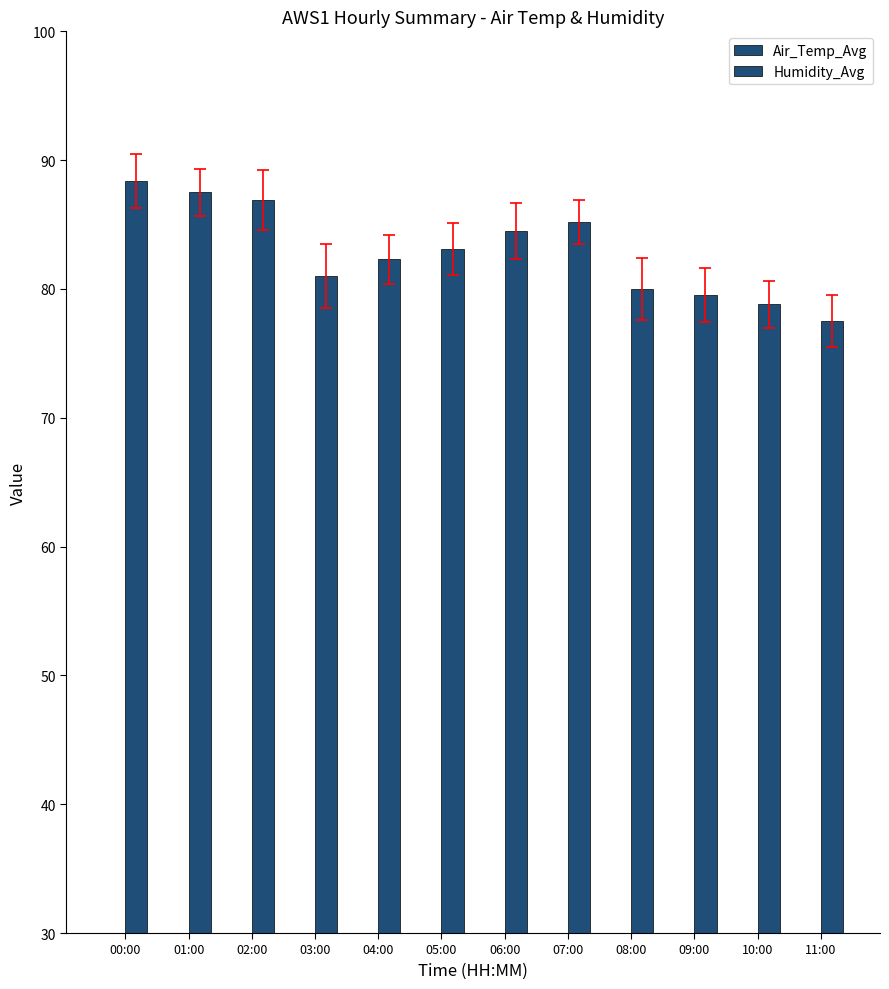

Reading left to right, what are all the values shown in this chart?

Air_Temp_Avg: 00:00=-10.6	01:00=-10.2	02:00=-10.2	03:00=-9.4	04:00=-8.8	05:00=-8.4	06:00=-8.1	07:00=-8.0	08:00=-7.7	09:00=-7.3	10:00=-7.1	11:00=-7.0
Humidity_Avg: 00:00=88.4	01:00=87.5	02:00=86.9	03:00=81.0	04:00=82.3	05:00=83.1	06:00=84.5	07:00=85.2	08:00=80.0	09:00=79.5	10:00=78.8	11:00=77.5